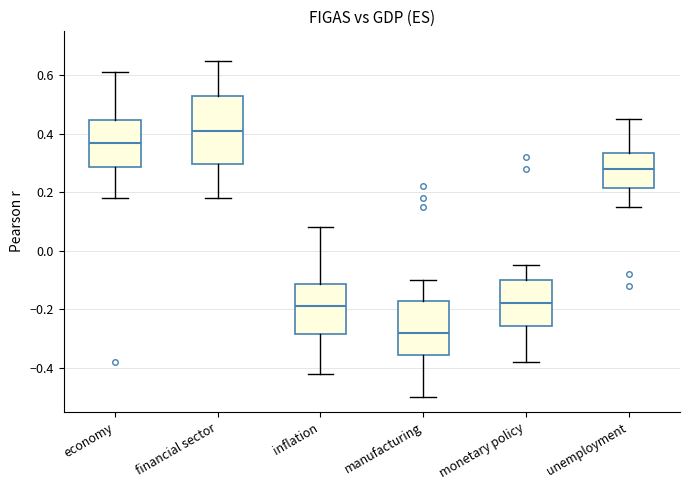

Reading left to right, transcribe this box plot: for each box, give where its median line is, the range the box spans, and where its two whiskers end, as read against the y-axis. The values are not printed on the chart, so give them approximately, as read against the axis.

economy: median 0.38, box 0.28 to 0.44, whiskers 0.18 to 0.62
financial sector: median 0.42, box 0.30 to 0.52, whiskers 0.18 to 0.66
inflation: median -0.18, box -0.28 to -0.12, whiskers -0.42 to 0.08
manufacturing: median -0.28, box -0.36 to -0.18, whiskers -0.50 to -0.10
monetary policy: median -0.18, box -0.26 to -0.10, whiskers -0.38 to -0.04
unemployment: median 0.28, box 0.22 to 0.34, whiskers 0.16 to 0.46